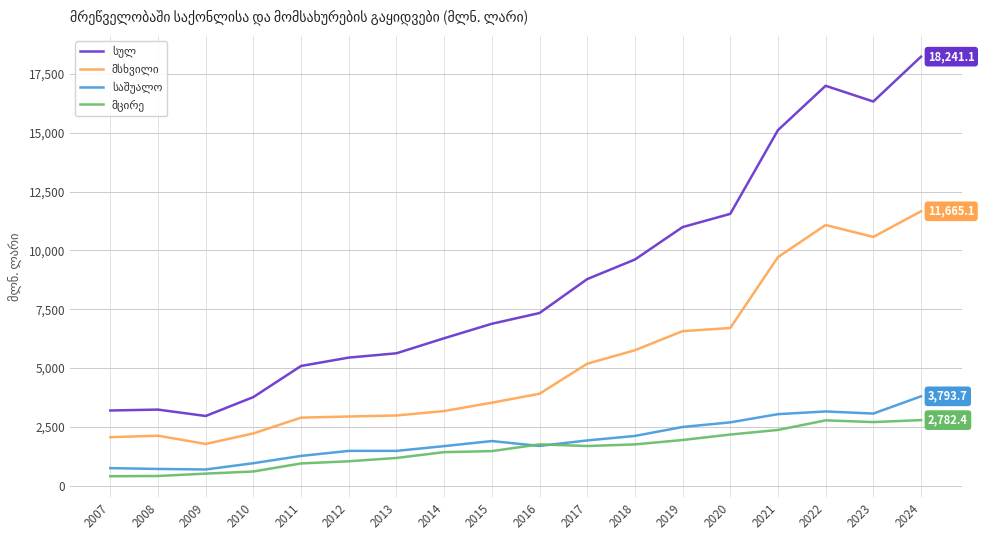

Count the number of data series in this chart.

4